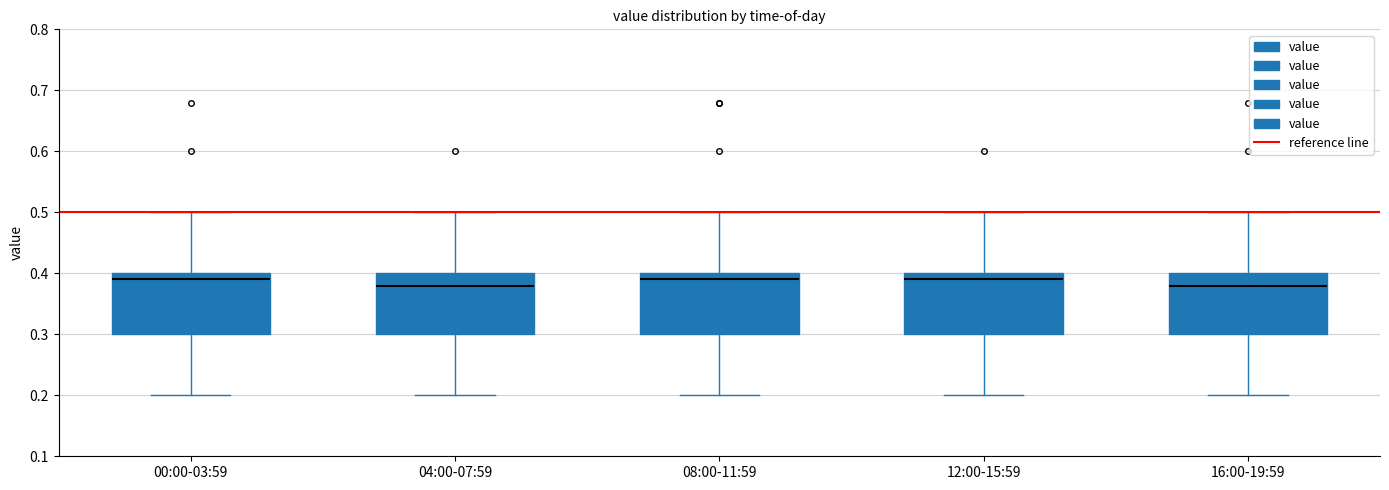

Reading left to right, transcribe this box plot: for each box, give where its median line is, the range the box spans, and where its two whiskers end, as read against the y-axis. The values are not printed on the chart, so give them approximately, as read against the axis.

00:00-03:59: median 0.39, box 0.30 to 0.40, whiskers 0.20 to 0.50
04:00-07:59: median 0.38, box 0.30 to 0.40, whiskers 0.20 to 0.50
08:00-11:59: median 0.39, box 0.30 to 0.40, whiskers 0.20 to 0.50
12:00-15:59: median 0.39, box 0.30 to 0.40, whiskers 0.20 to 0.50
16:00-19:59: median 0.38, box 0.30 to 0.40, whiskers 0.20 to 0.50